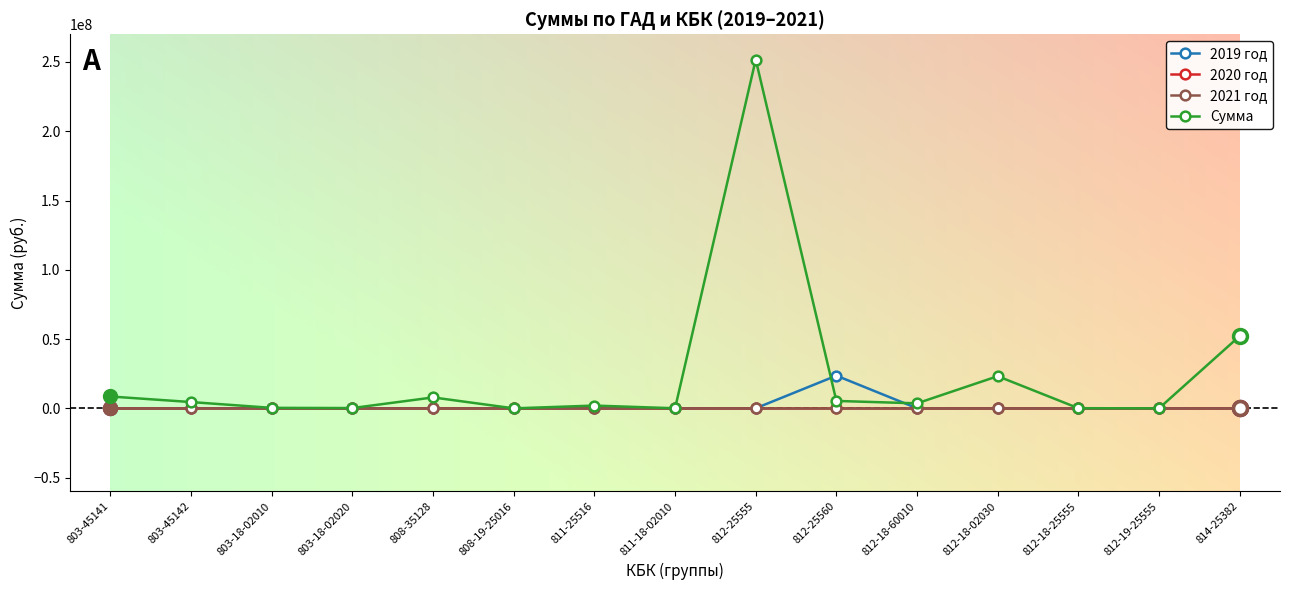

What is the sum of all Сумма values?

359050445.2